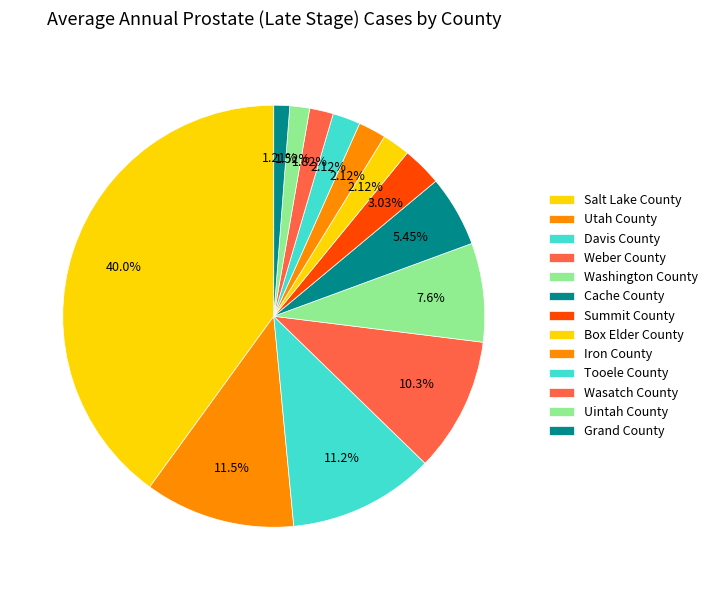

Count the number of slices in the pie.

13